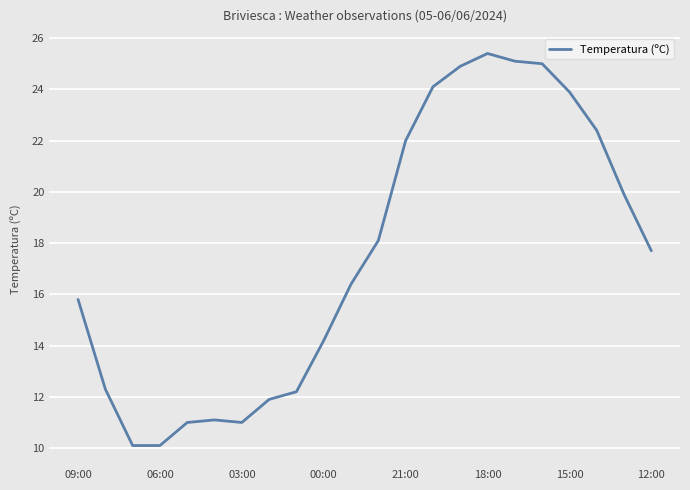

What is the greatest value displayed?

25.4